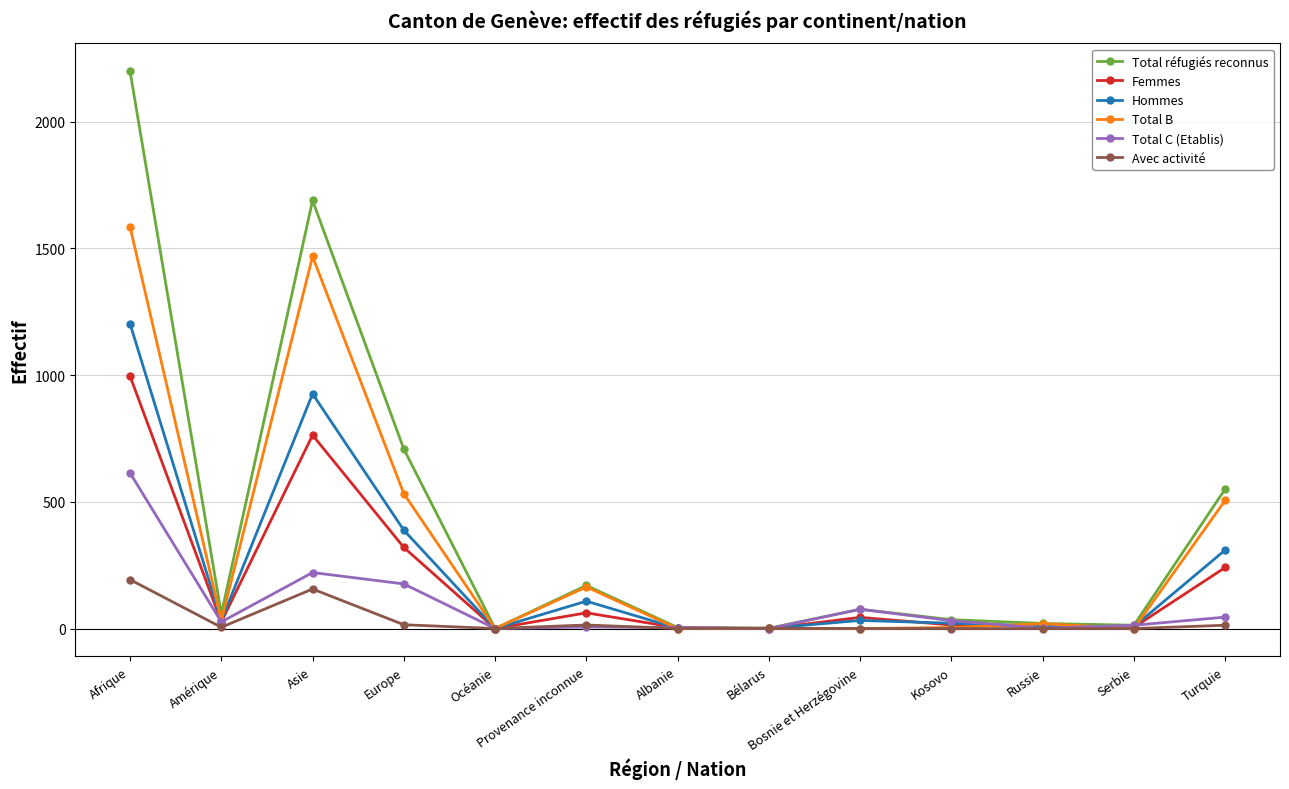

Is it true that Total B equals 1468 at Asie?

True